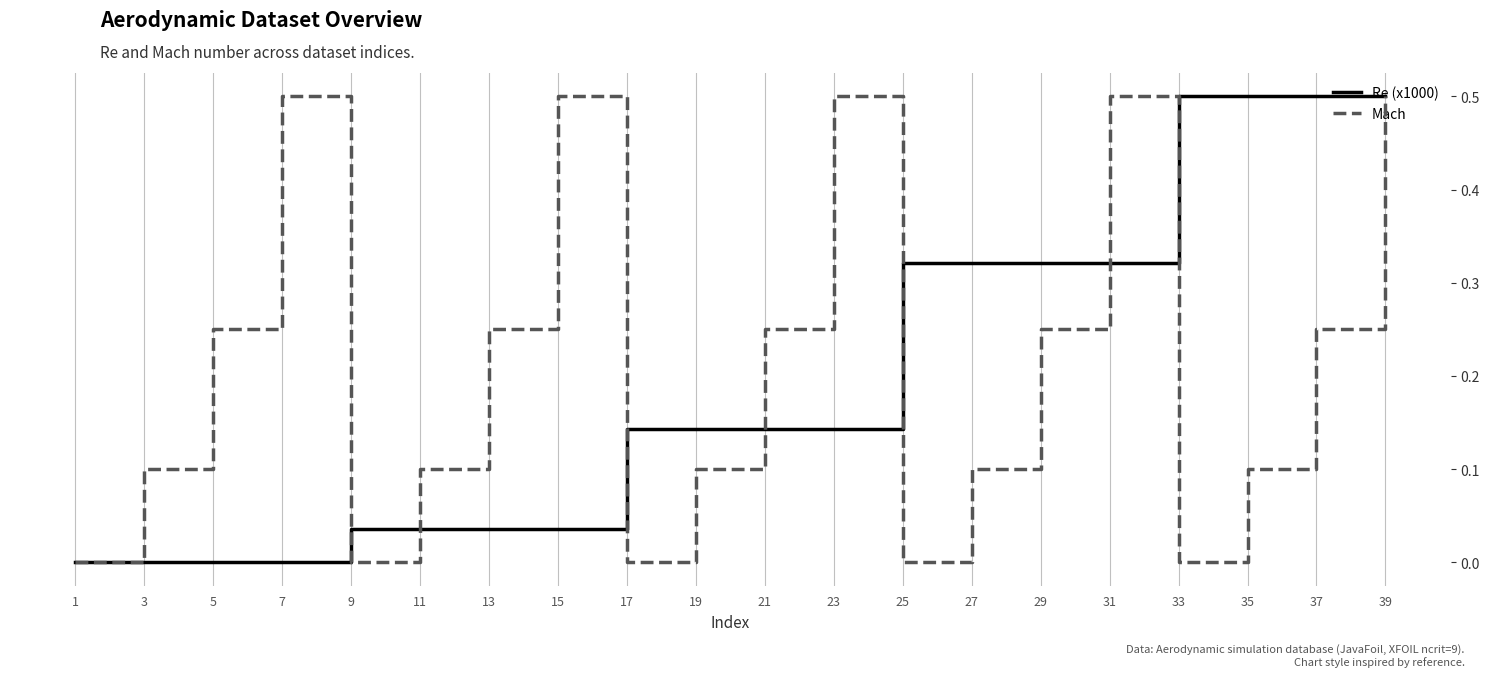

Rank the series at 35 from highest to lowest value.

Re (x1000), Mach